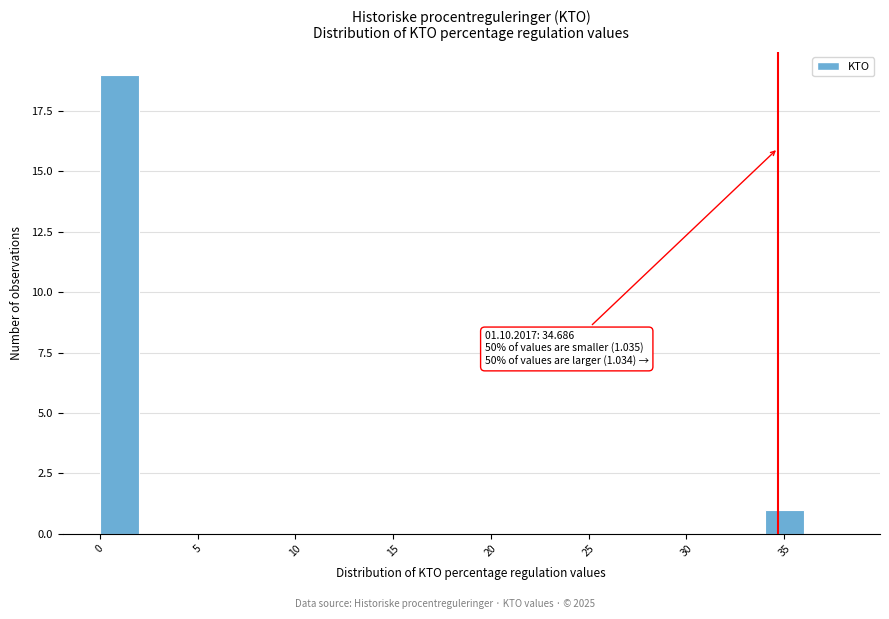

Over which range of the x-axis is the bar tallest?

0 to 2